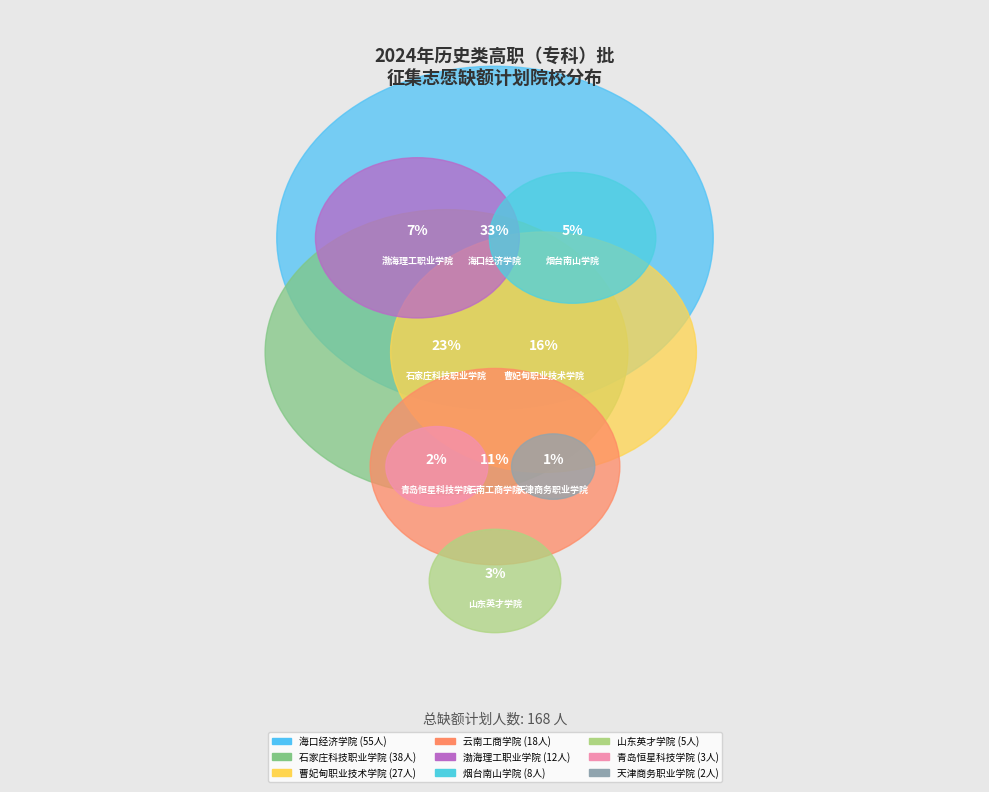

How many slices are in this pie chart?

9